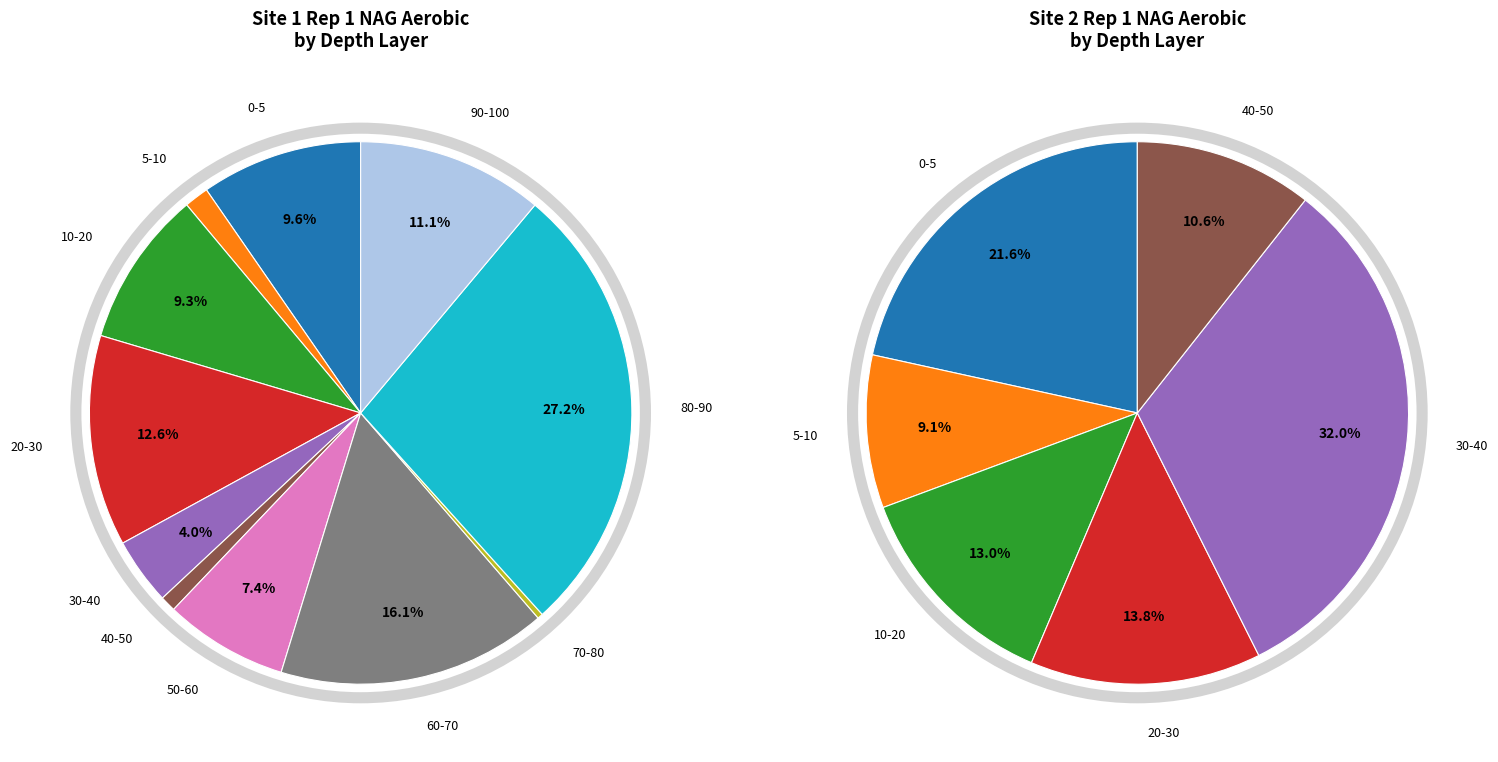

How many slices are in this pie chart?

11